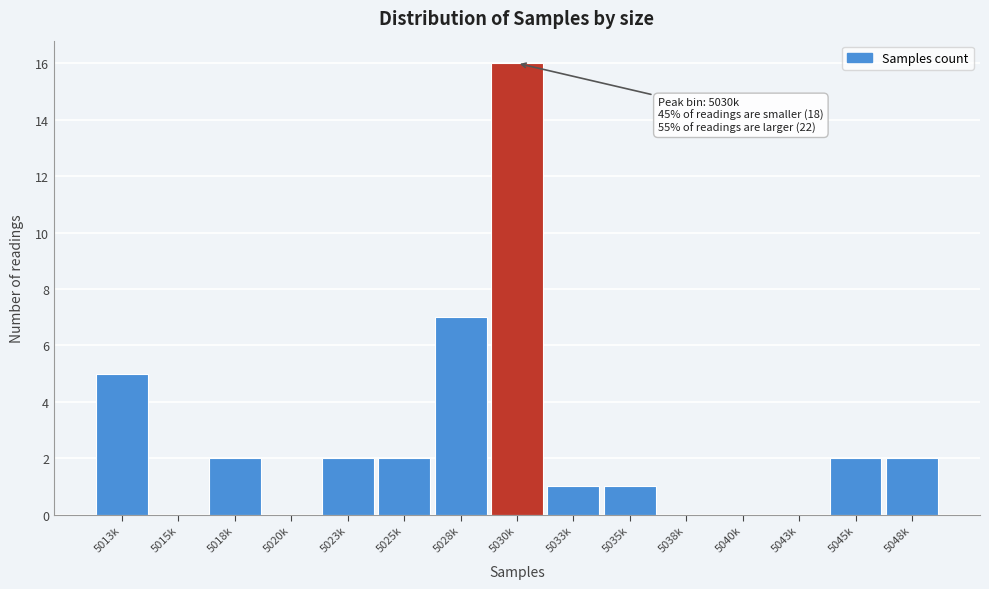

Reading left to right, transcribe all the data shown in this chart.

5013k=5	5015k=0	5018k=2	5020k=0	5023k=2	5025k=2	5028k=7	5030k=16	5033k=1	5035k=1	5038k=0	5040k=0	5043k=0	5045k=2	5048k=2